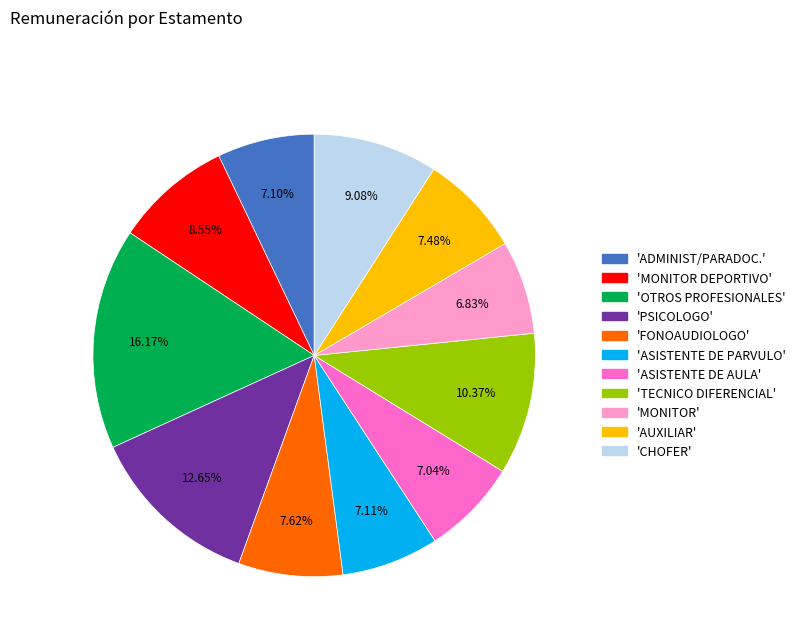

Is there any slice that represents more than half of the pie?

No